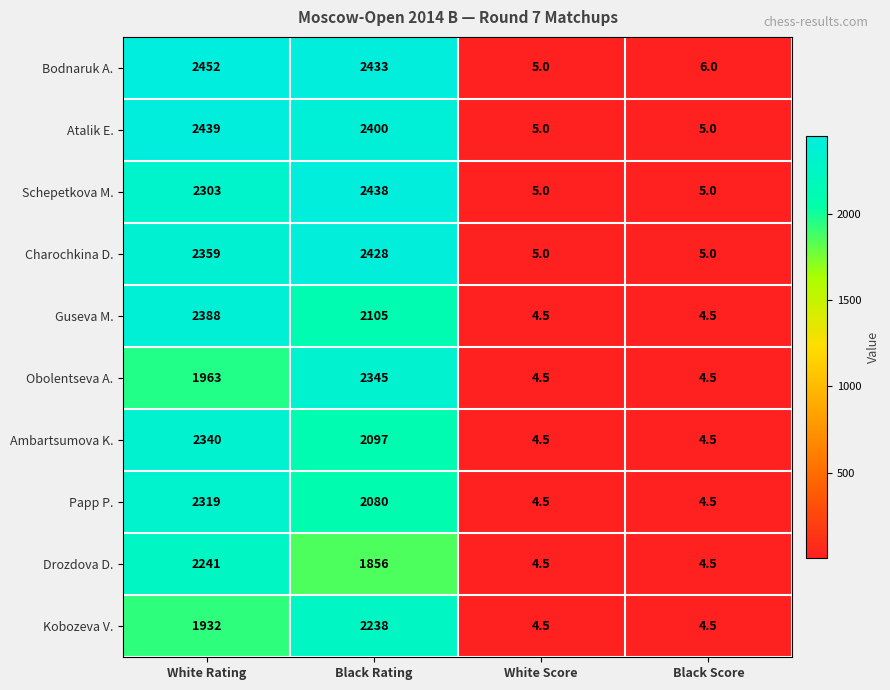

List the series in order of their peak value, lowest first.

Kobozeva V., Drozdova D., Papp P., Ambartsumova K., Obolentseva A., Guseva M., Charochkina D., Schepetkova M., Atalik E., Bodnaruk A.